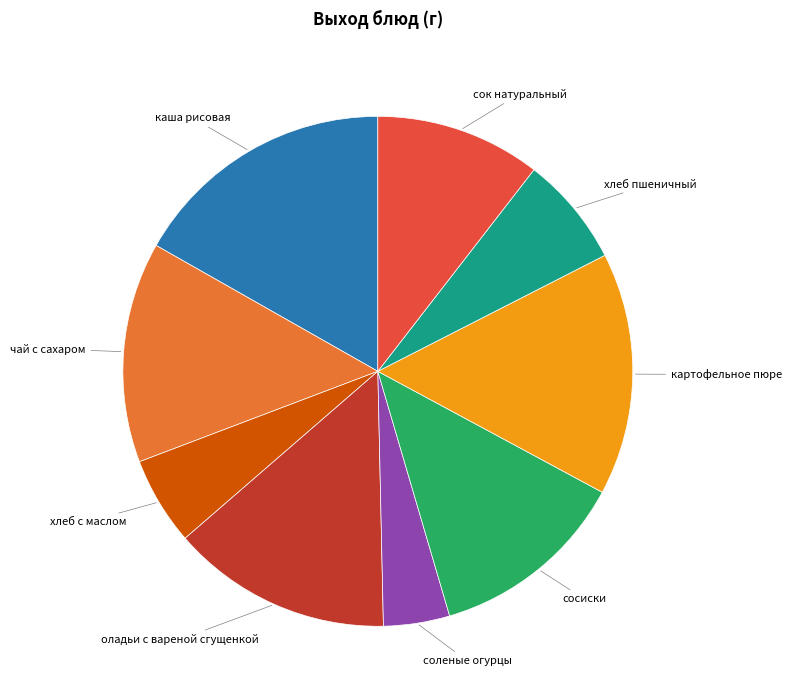

Does any single category account for the majority?

No